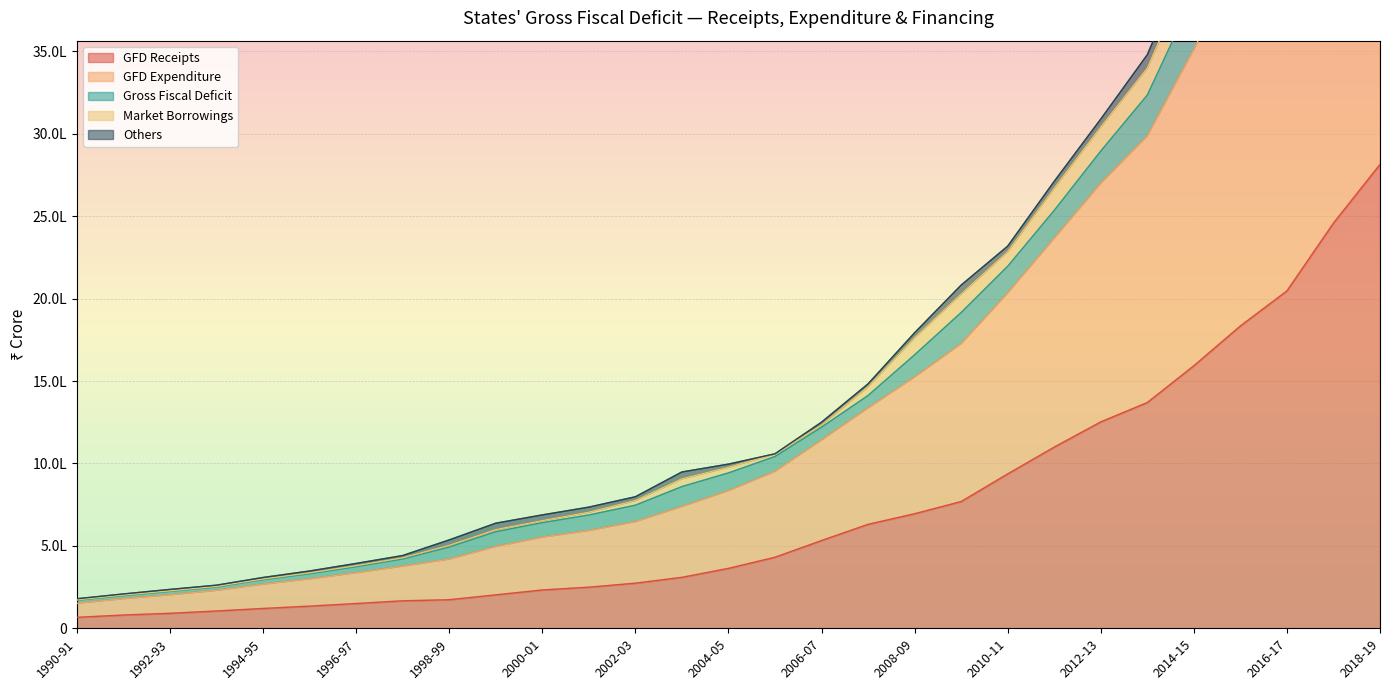

What is the label of the 7th point from the right?

2012-13